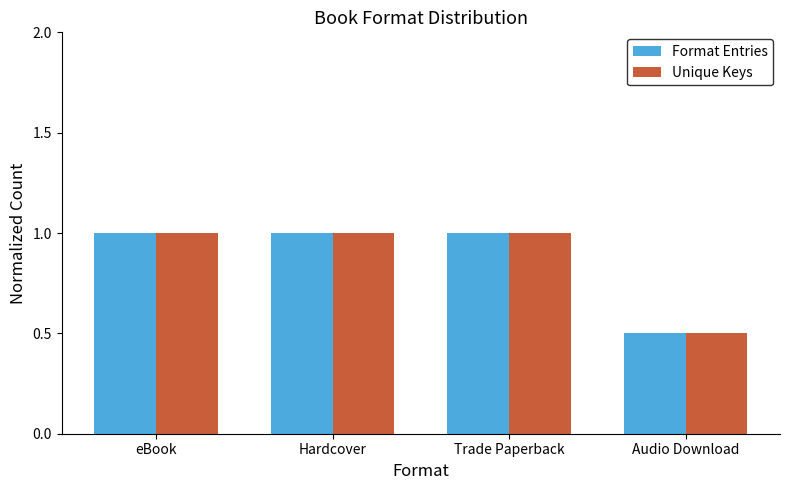

What is the difference between the maximum and minimum values in the Format Entries series?

0.5